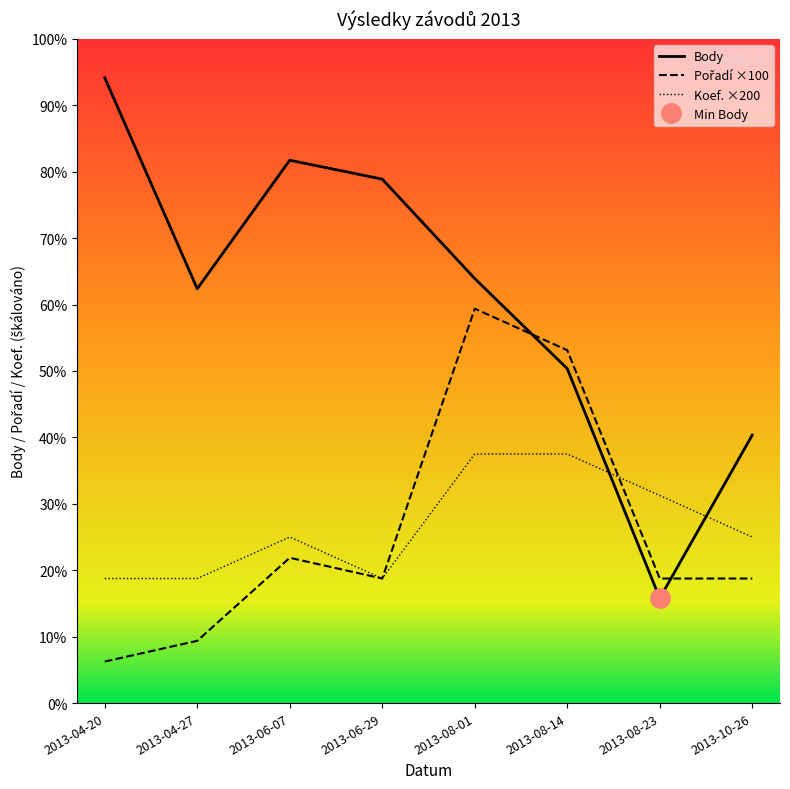

How many lines are shown in the chart?

3